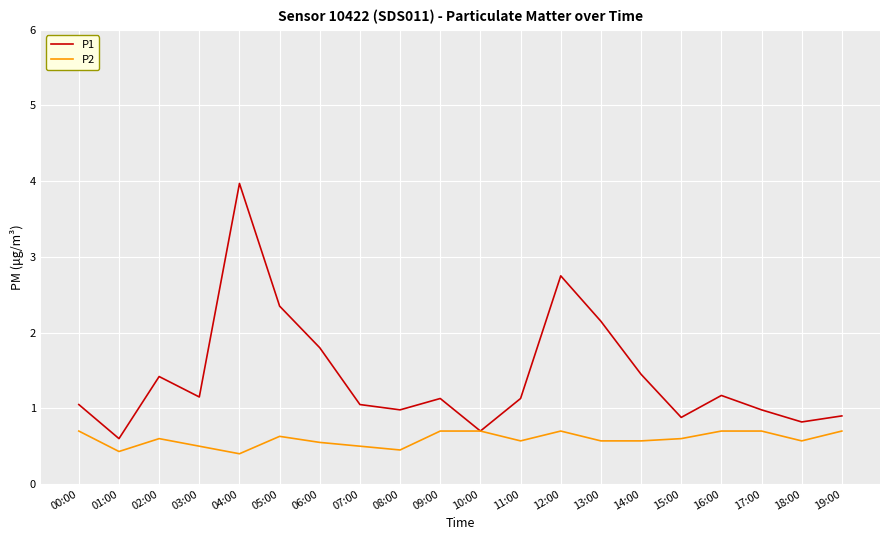

The P2 series shows 1.1 at 02:00. True or false?

False